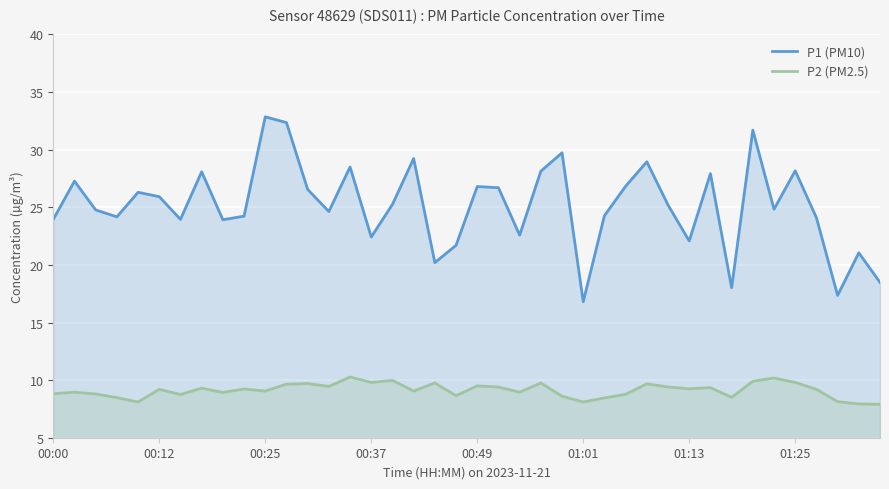

What is the lowest value of the P1 (PM10) series?

16.8